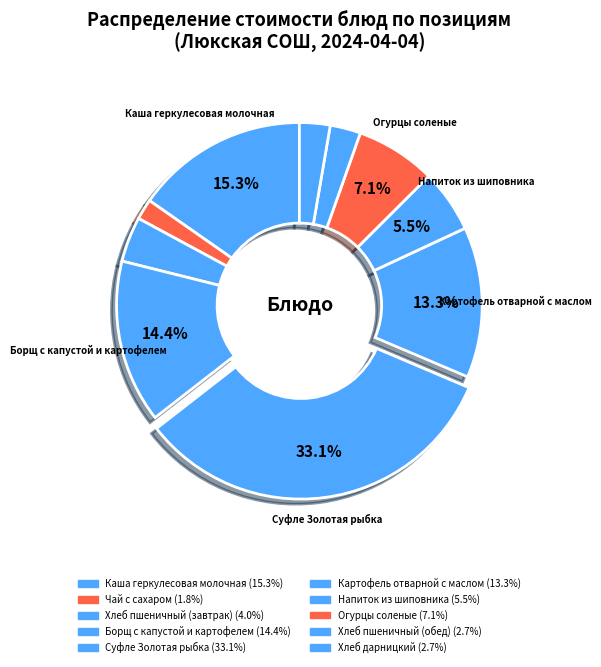

Rank the categories by value from highest to lowest.

Суфле Золотая рыбка, Каша геркулесовая молочная, Борщ с капустой и картофелем, Картофель отварной с маслом, Огурцы соленые, Напиток из шиповника, Хлеб пшеничный (завтрак), Хлеб пшеничный (обед), Хлеб дарницкий, Чай с сахаром